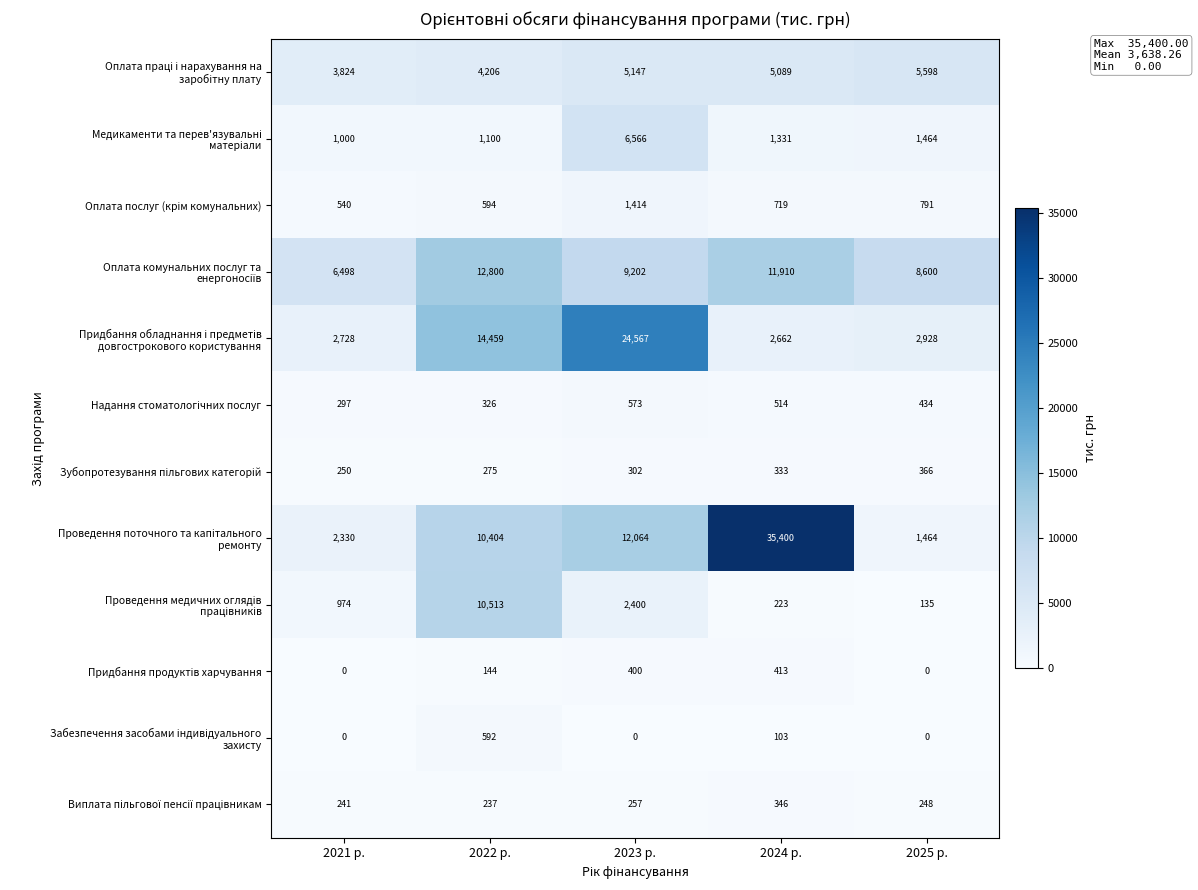

Which label corresponds to the largest value in the chart?

2024 р.